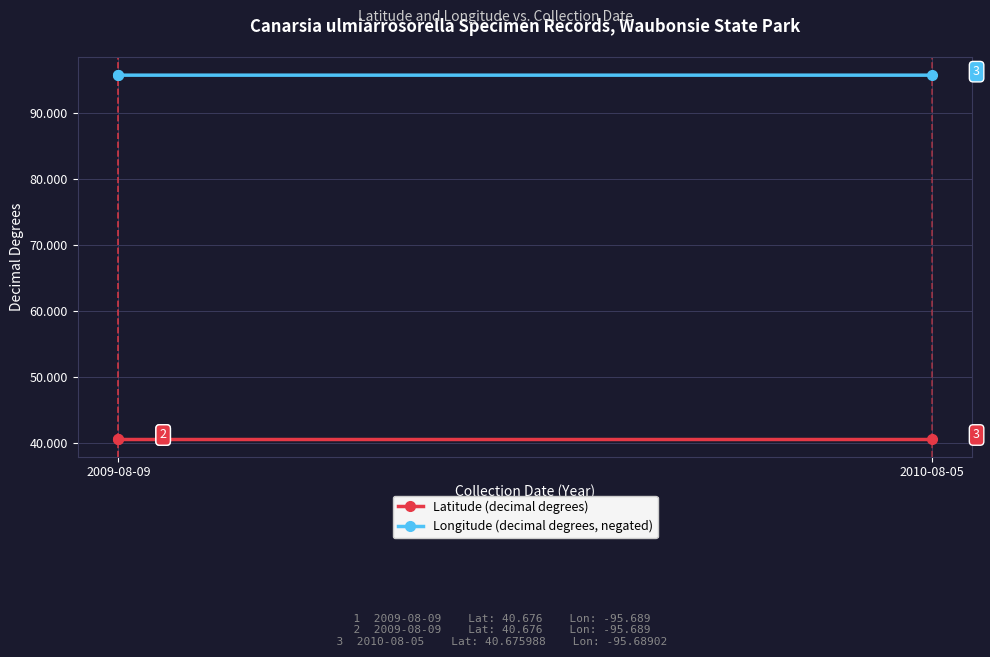

How many Longitude (decimal degrees, negated) values are between 95 and 96?

3